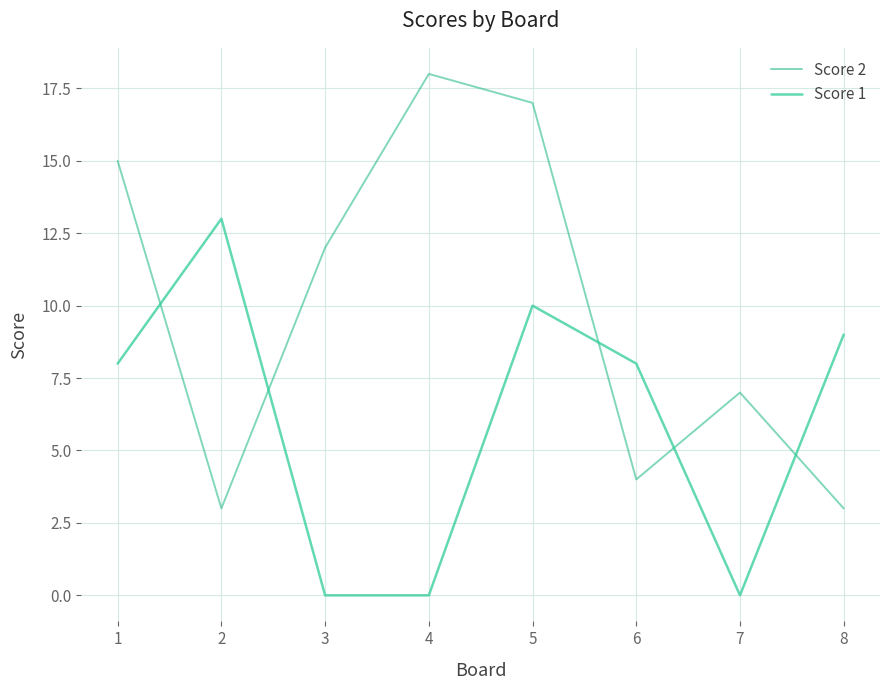

At which category is the sum across all series the highest?

5